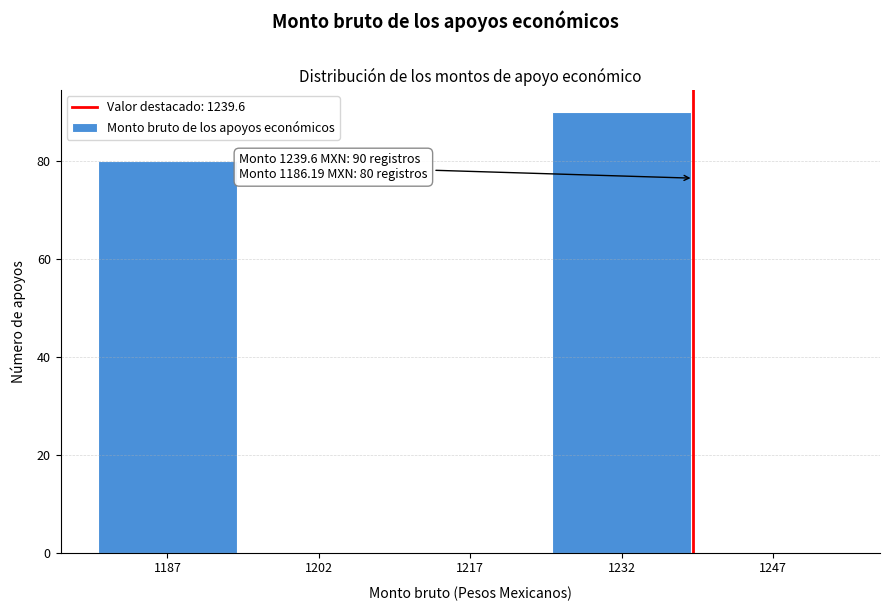

Over which range of the x-axis is the bar tallest?

1225 to 1240